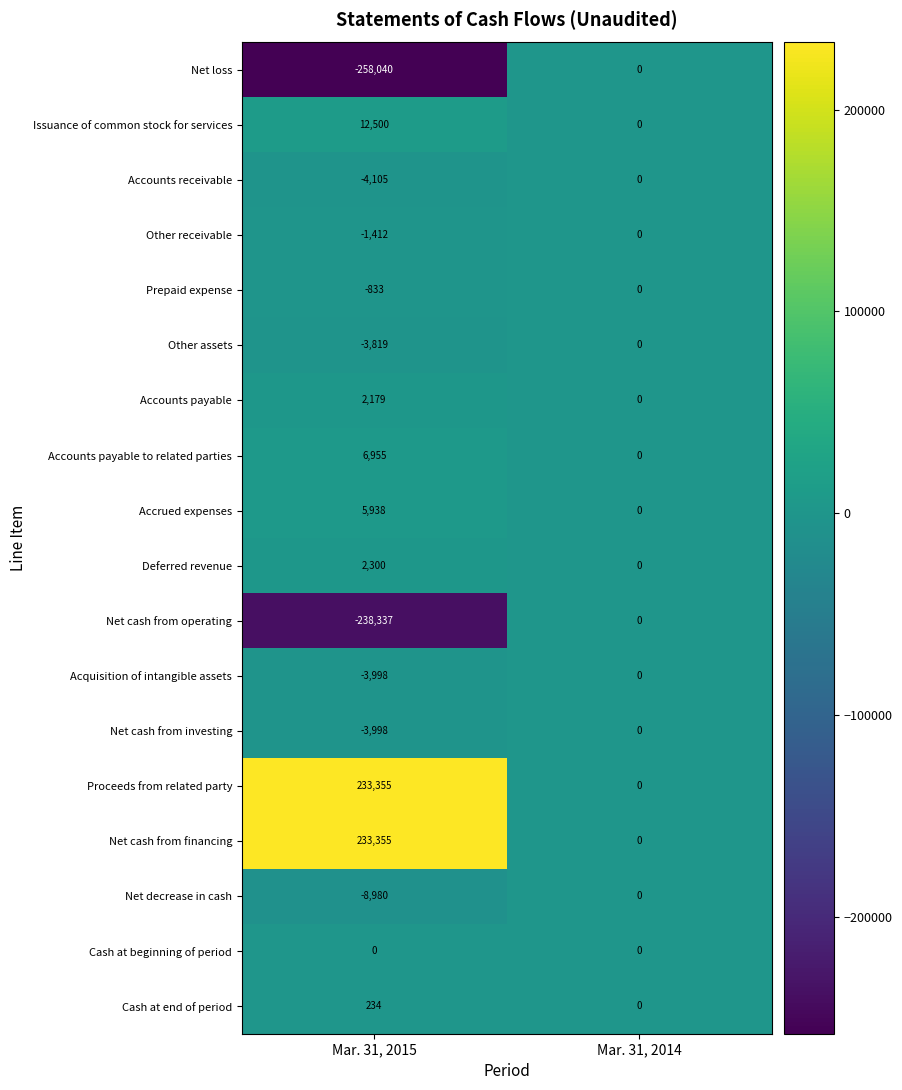

What is the smallest value displayed?

-258040